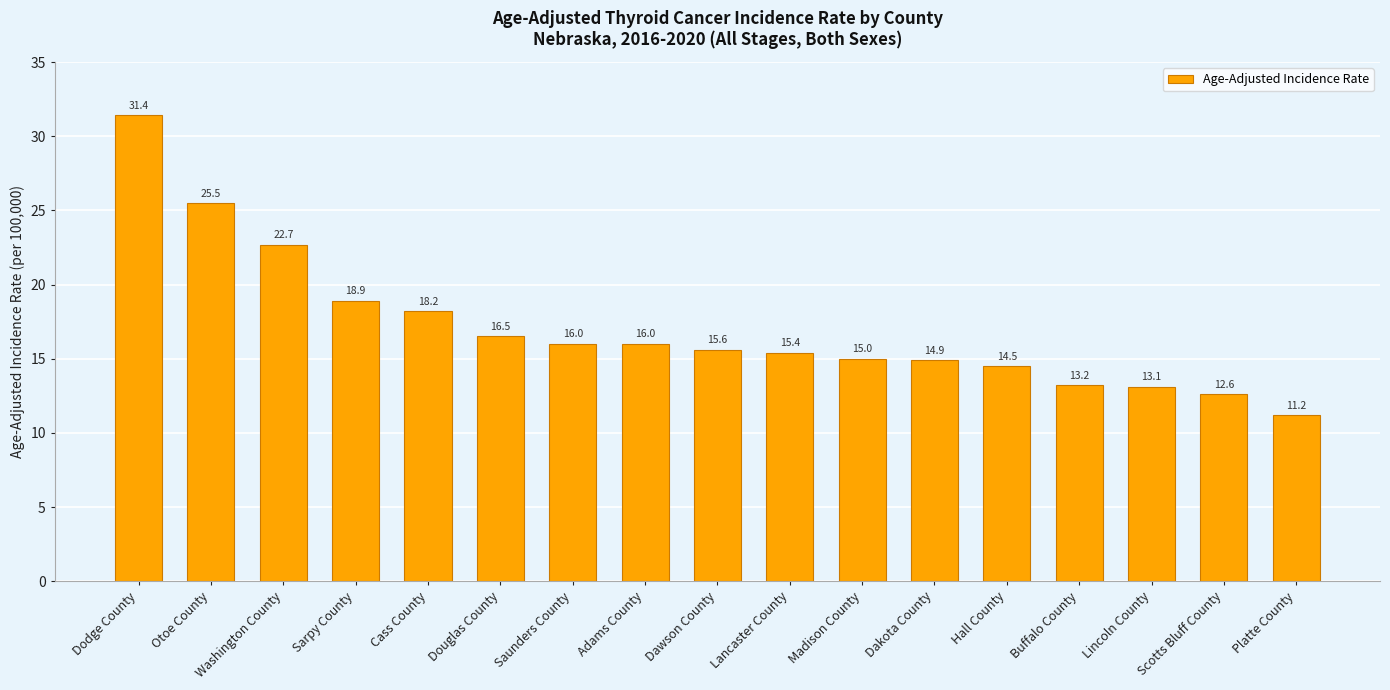

What is the difference between the values at Dawson County and Douglas County?

0.9